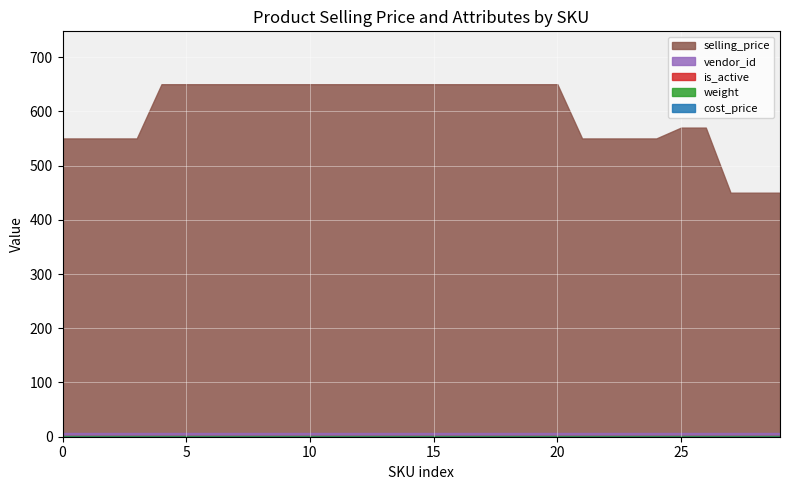

True or false: selling_price and cost_price cross at least once.

False